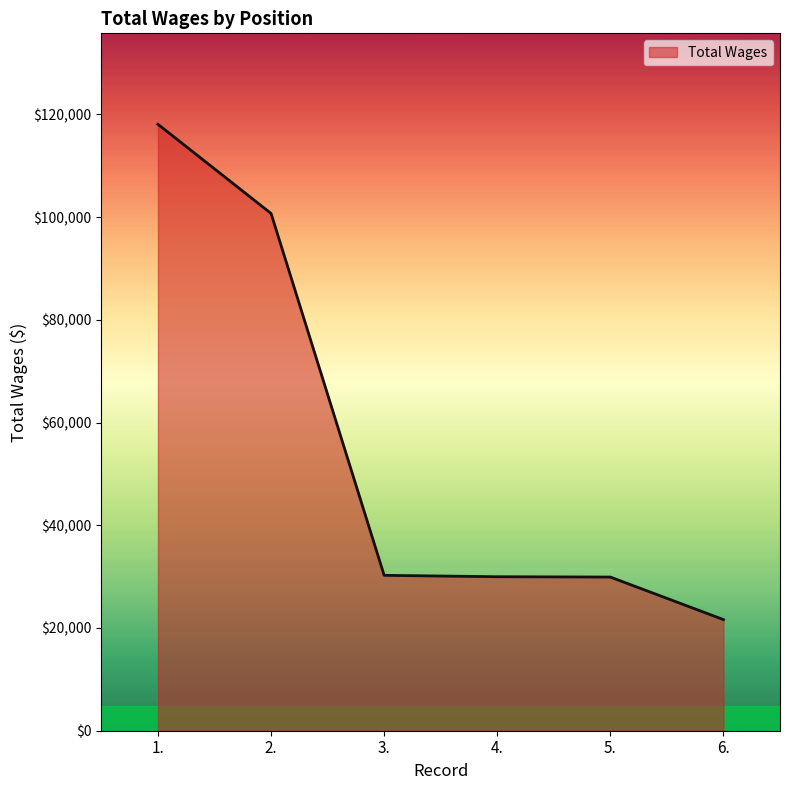

Is it true that the value at 1. is 118066?

True